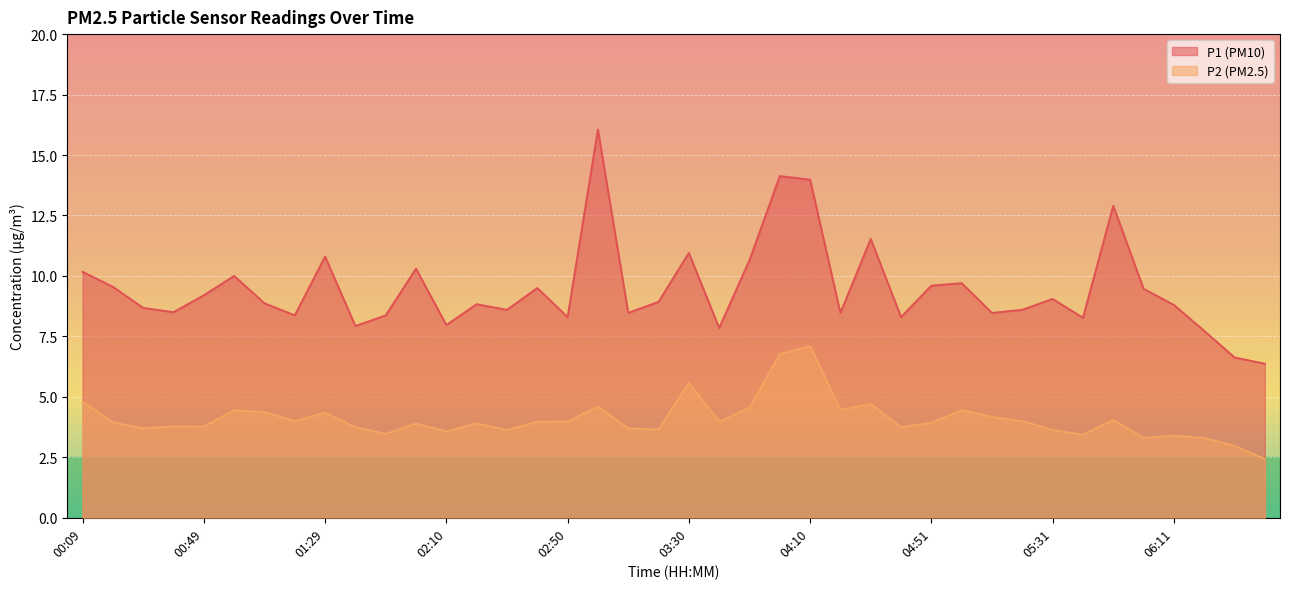

Where is the first local maximum for P1?

00:59